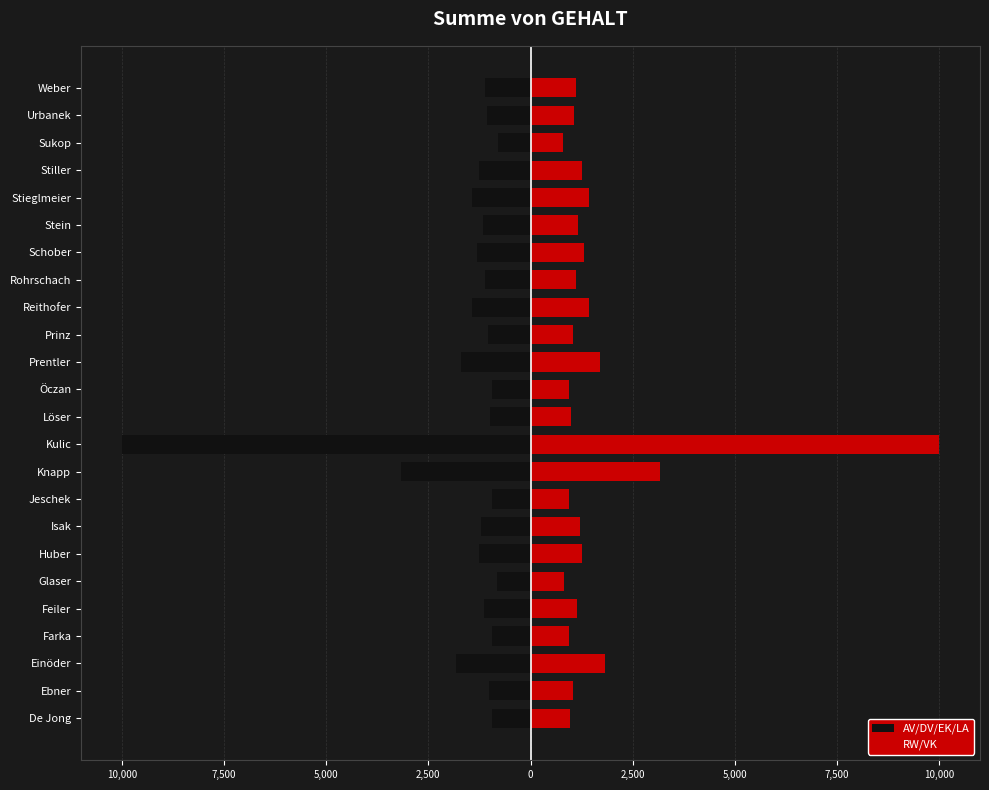

What is the value of the AV/DV/EK/LA bar at the 14th from the left?

-1705.0